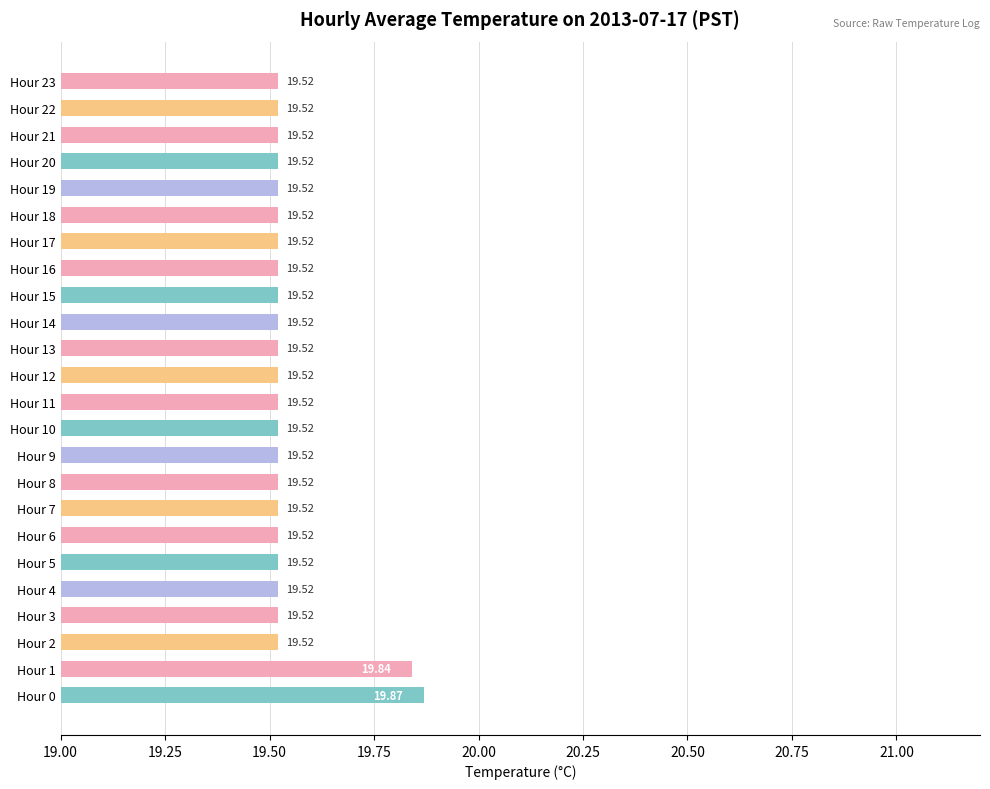

What is the ratio of the value at Hour 21 to the value at Hour 14?

1.0